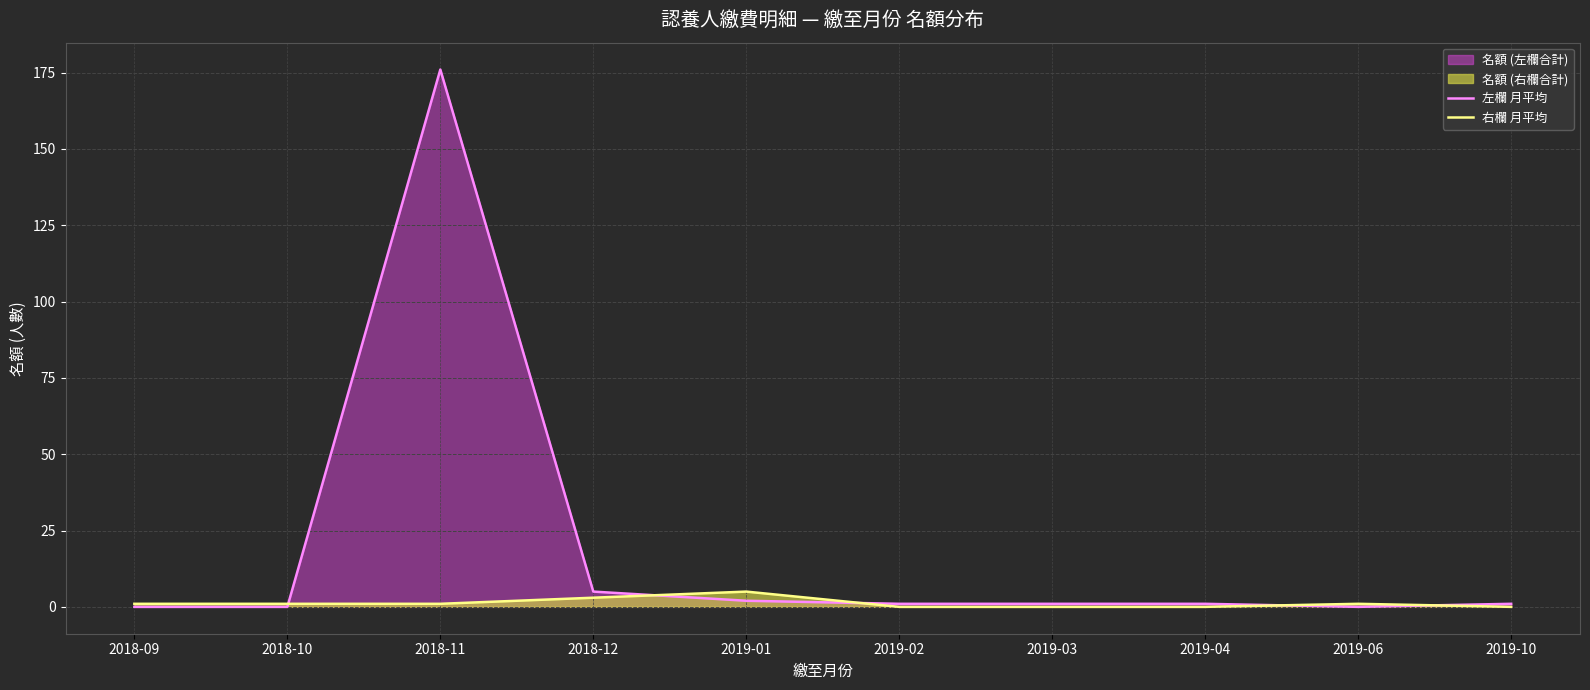

Reading right to left, what are all the values shown in this chart?

左欄 月平均: 2019-10=1	2019-06=0	2019-04=1	2019-03=1	2019-02=1	2019-01=2	2018-12=5	2018-11=176	2018-10=0	2018-09=0
右欄 月平均: 2019-10=0	2019-06=1	2019-04=0	2019-03=0	2019-02=0	2019-01=5	2018-12=3	2018-11=1	2018-10=1	2018-09=1